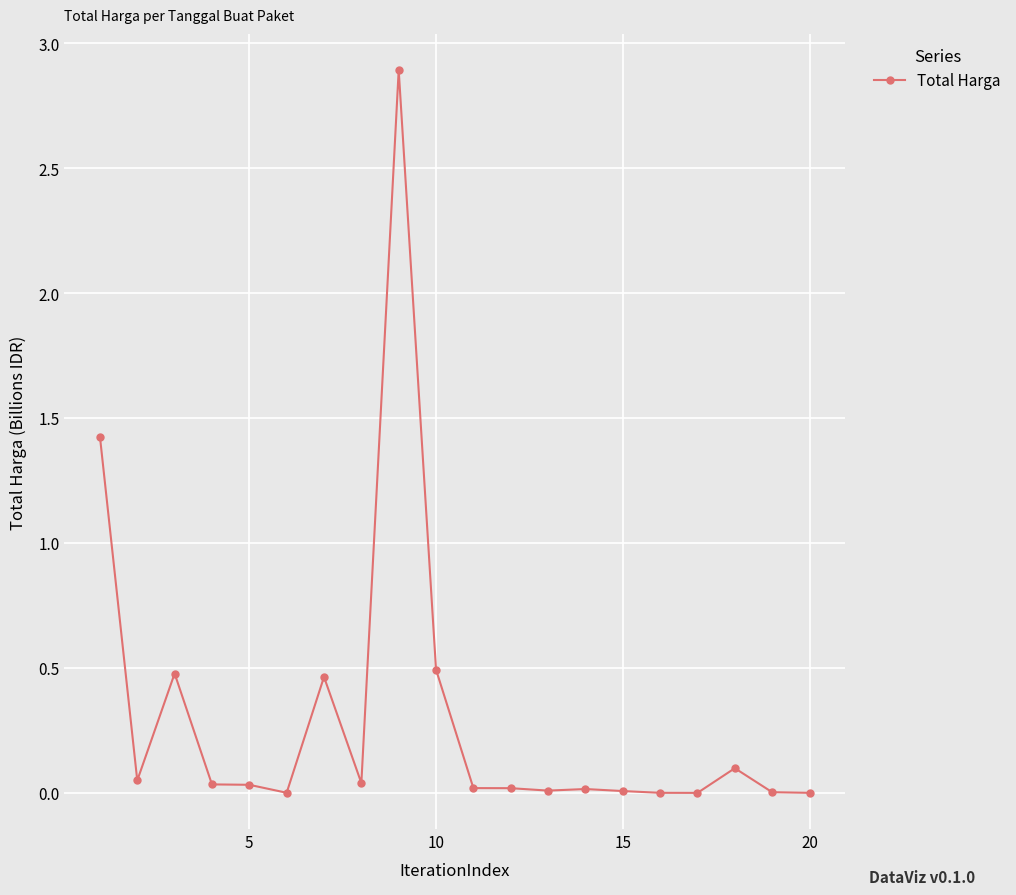

What is the difference between the maximum and minimum values?

2.9